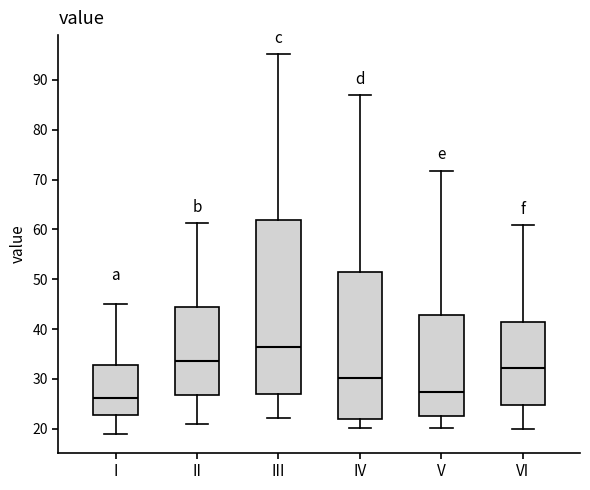

Reading left to right, read every box against the y-axis: the position of its median line, the range the box covers, and the ends of its whiskers. The values are not printed on the chart, so give them approximately, as read against the axis.

I: median 26, box 23 to 33, whiskers 19 to 45
II: median 34, box 27 to 44, whiskers 21 to 61
III: median 36, box 27 to 62, whiskers 22 to 95
IV: median 30, box 22 to 51, whiskers 20 to 87
V: median 27, box 23 to 43, whiskers 20 to 72
VI: median 32, box 25 to 42, whiskers 20 to 61